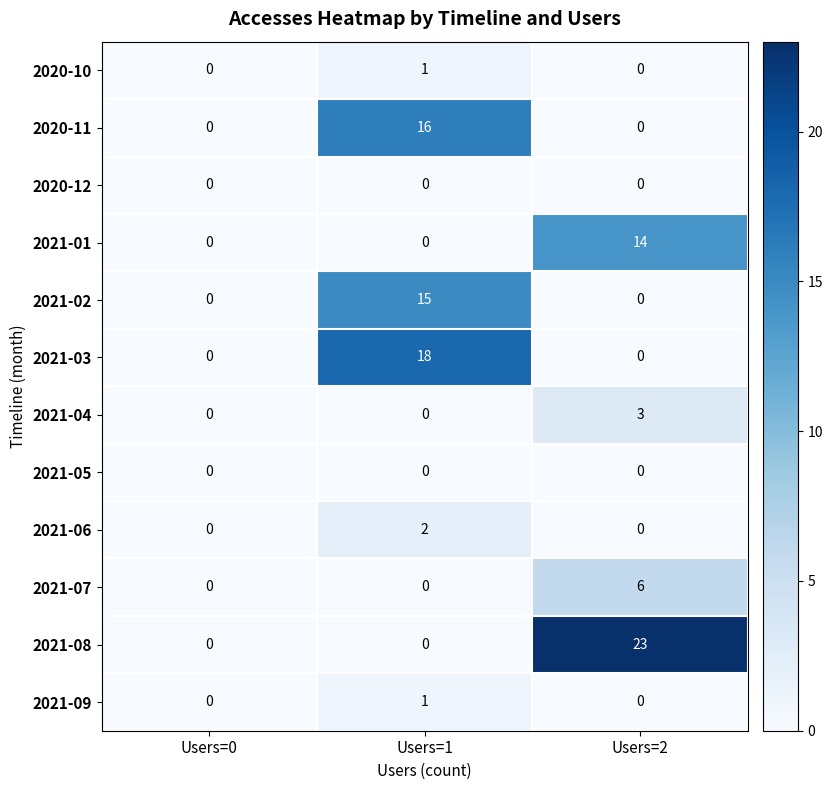

Which series has the largest range (max minus min)?

2021-08